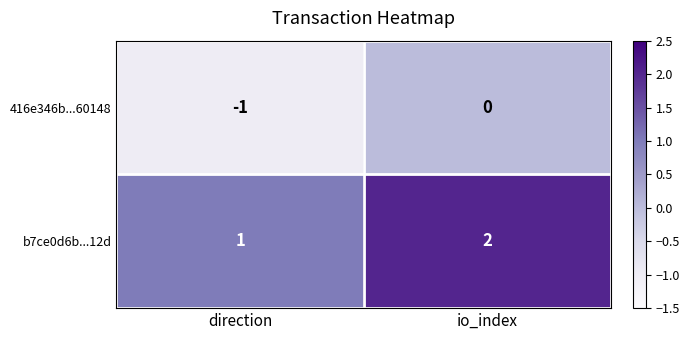

True or false: 416e346b...60148 has a value of -1 at direction.

True